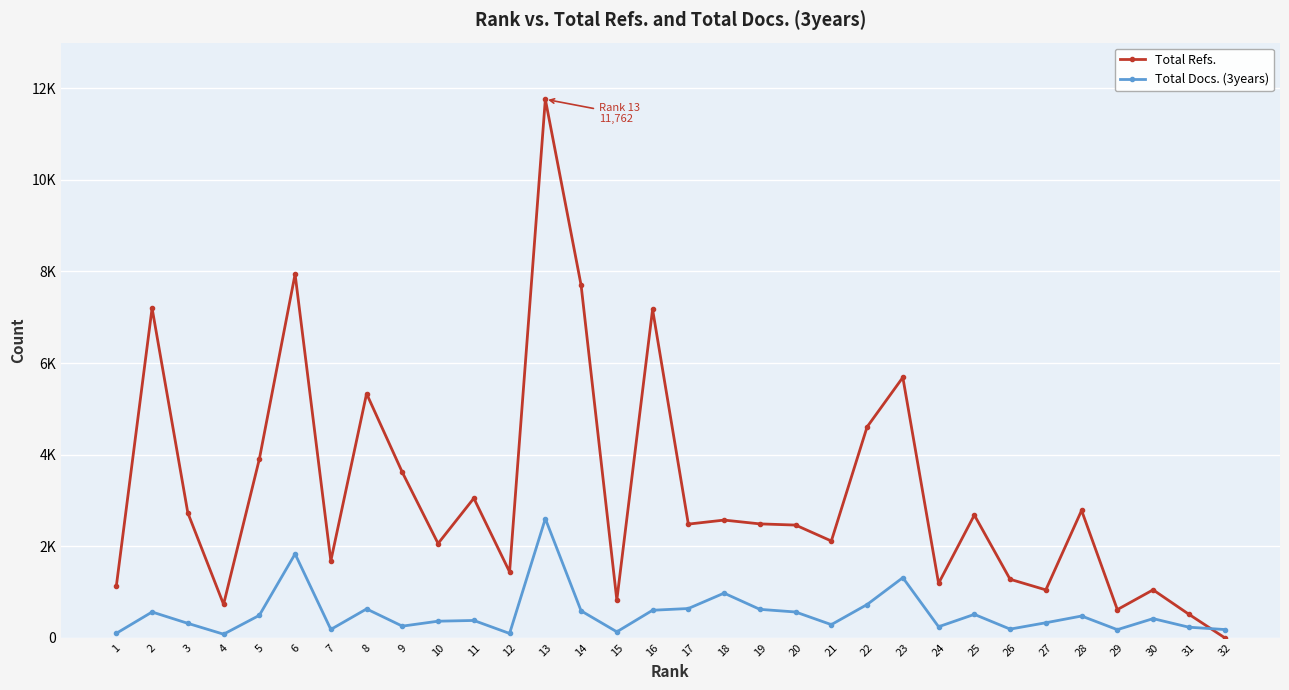

What are all the series names shown in the legend?

Total Refs., Total Docs. (3years)